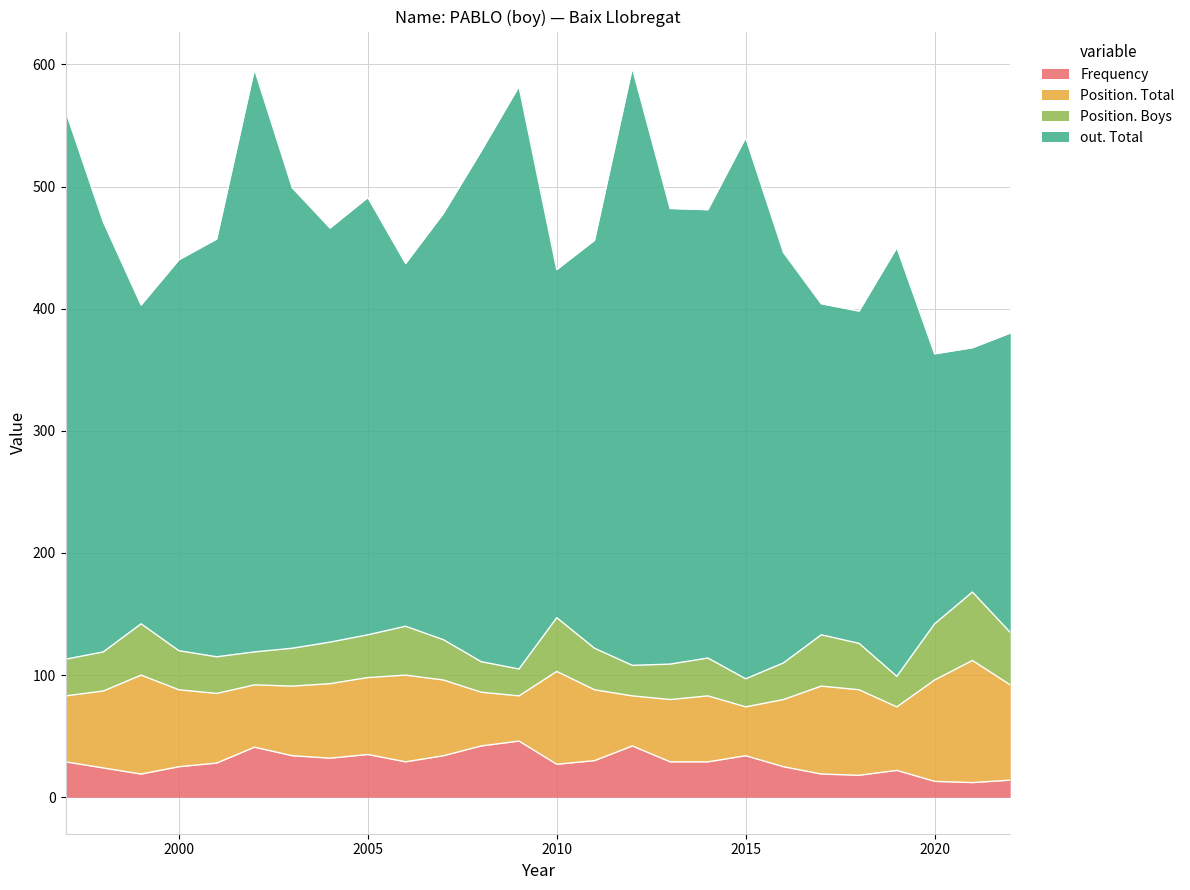

What is the total value across all series at 2000?

440